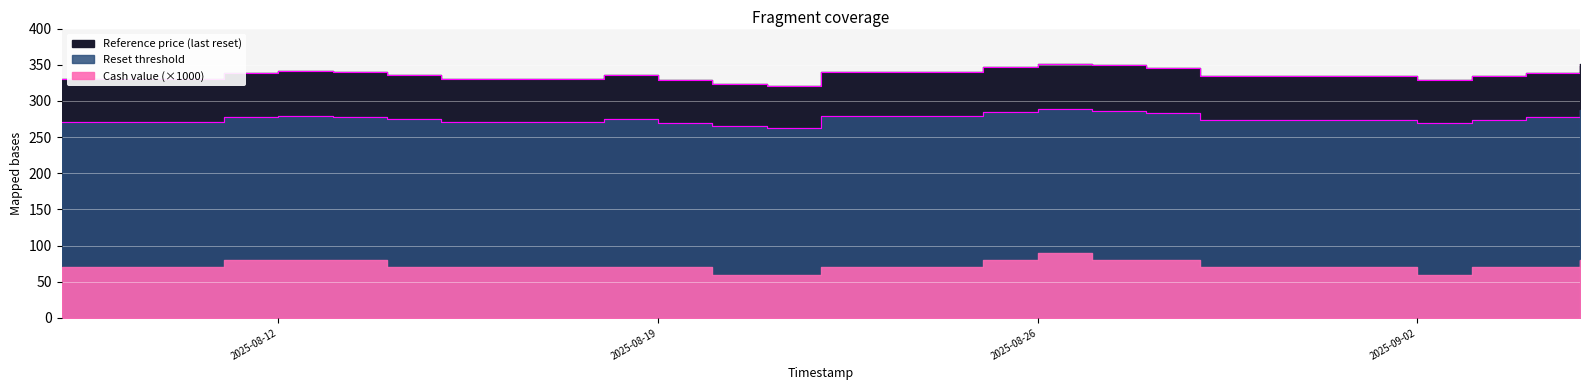

True or false: Reset threshold has more than 0 points higher than both neighbors.

True